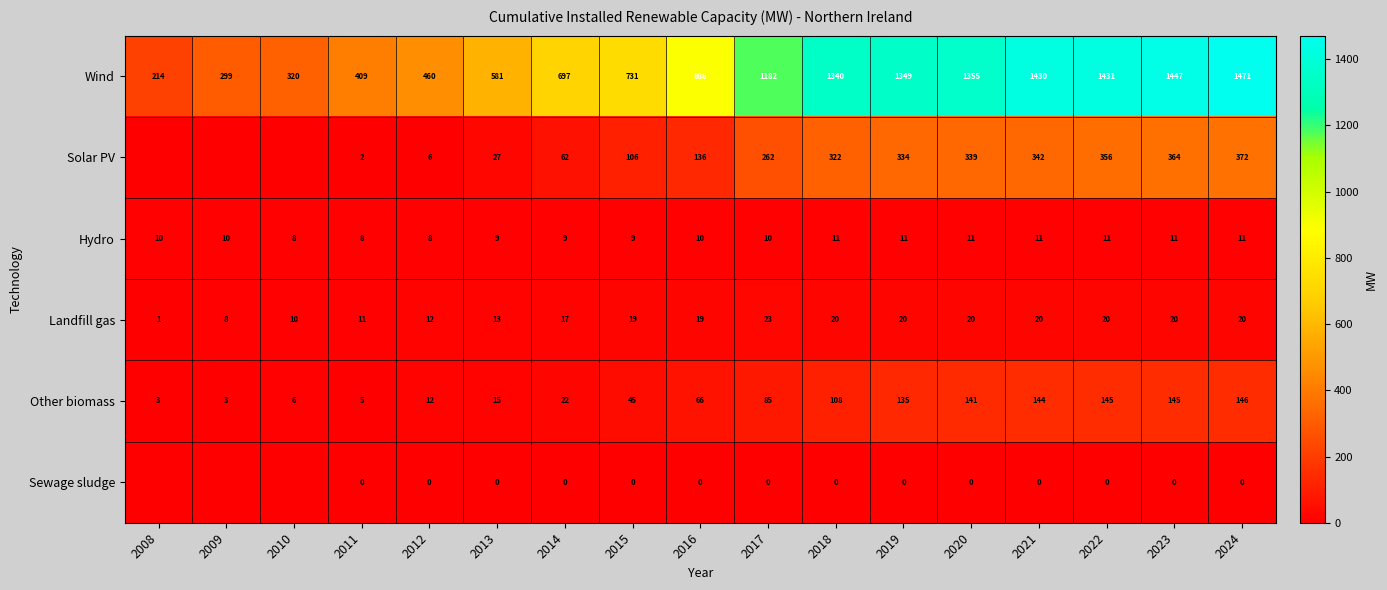

What is the difference between the maximum and second lowest values in the Wind series?

1172